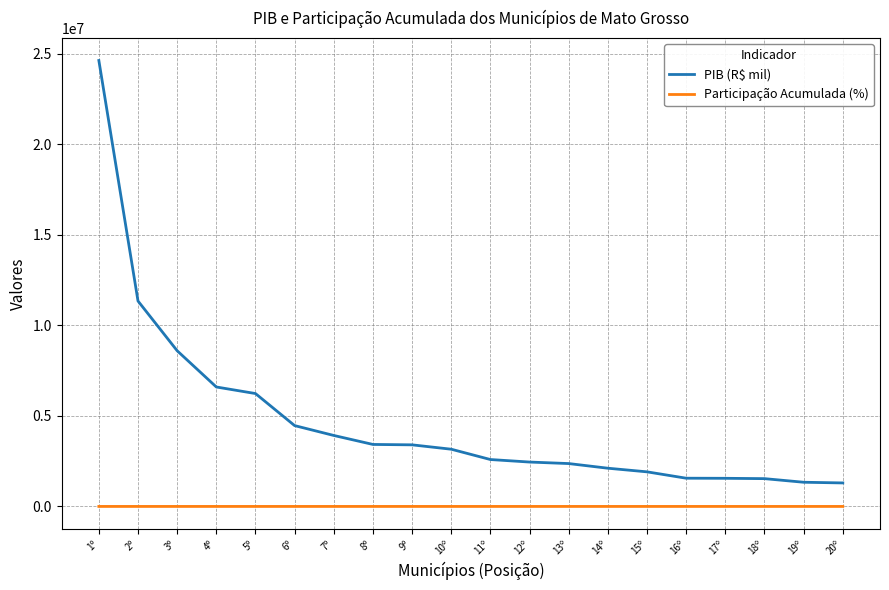

Which series has the widest spread of values?

PIB (R$ mil)